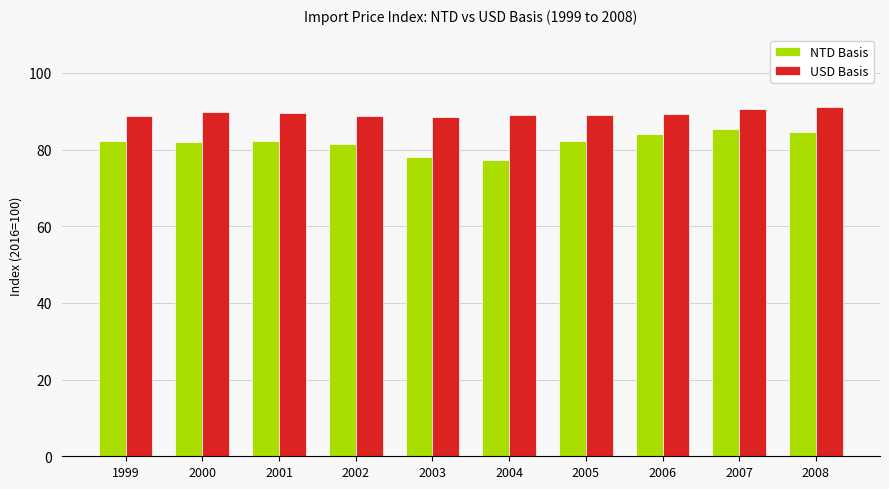

Rank the series at 2000 from lowest to highest value.

NTD Basis, USD Basis